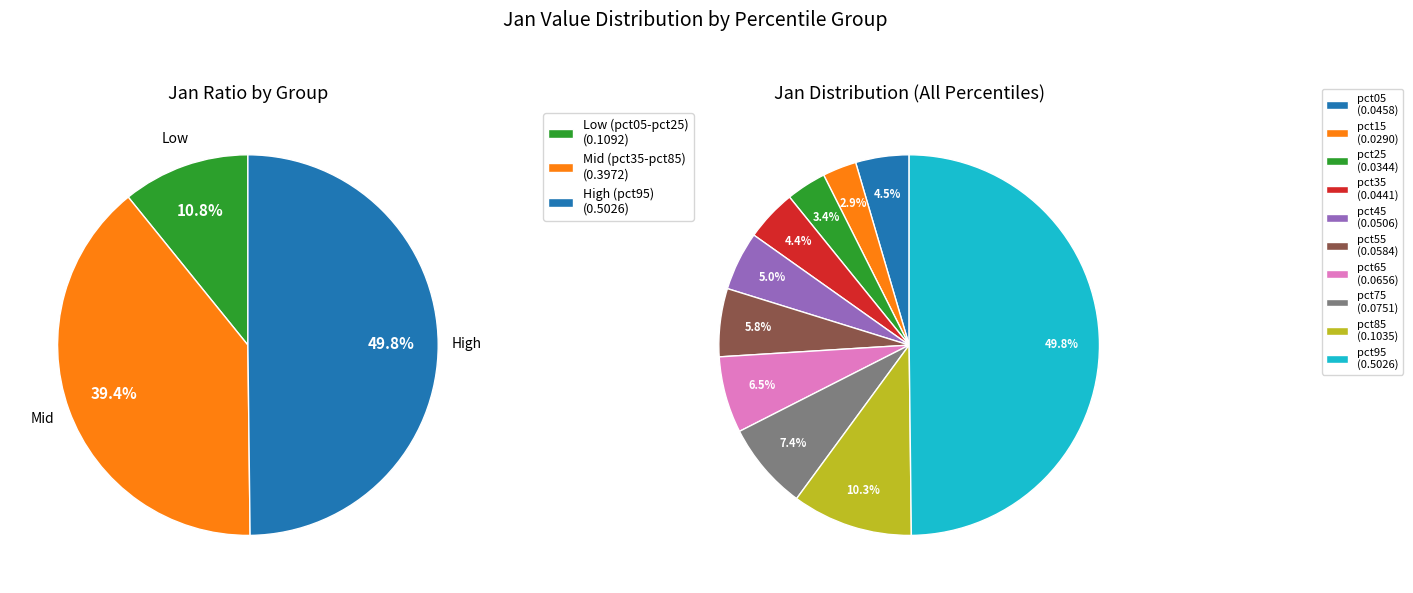

What is the smallest slice in the pie chart?

pct15